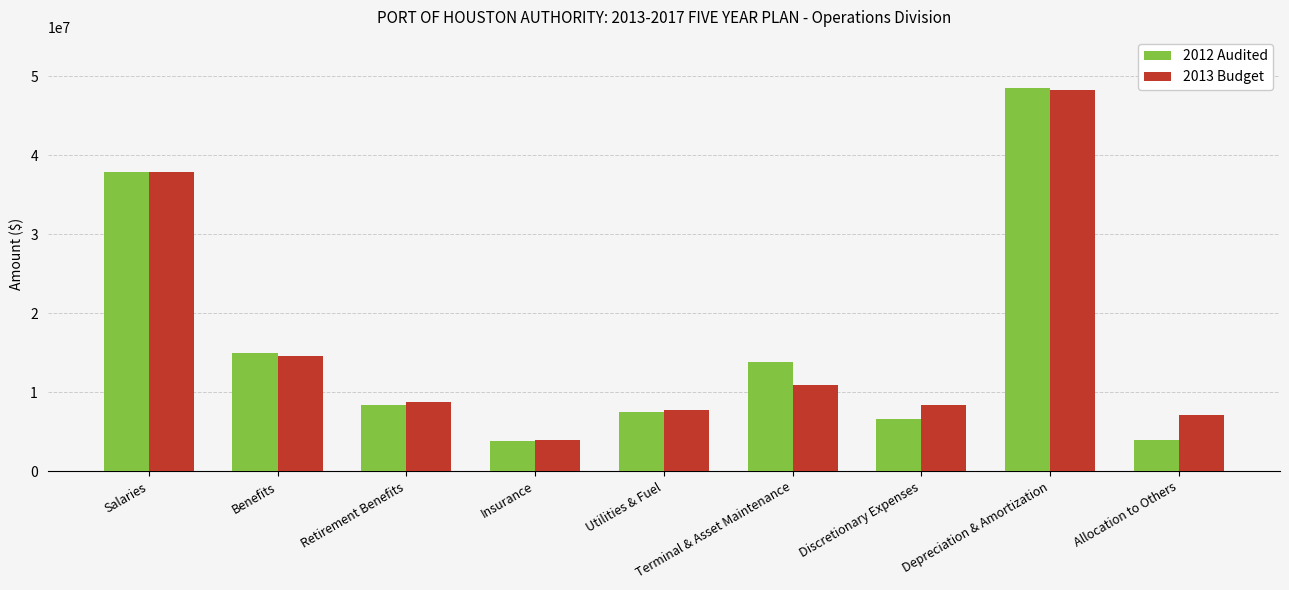

How many groups of bars are there?

9